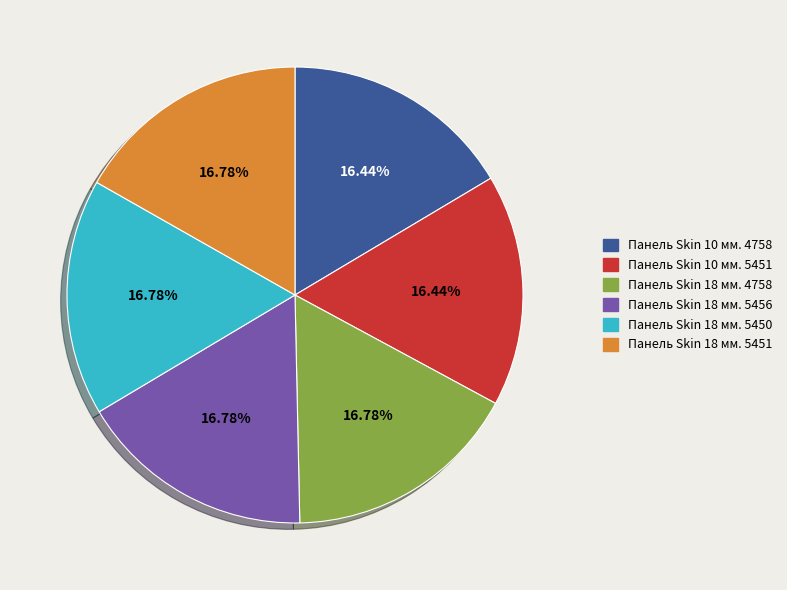

Is there any slice that represents more than half of the pie?

No